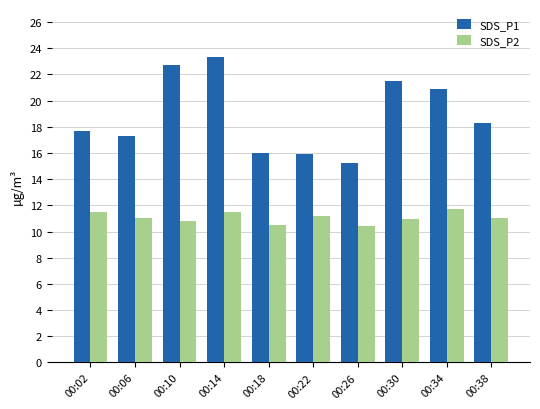

What is the difference between the maximum and minimum values in the SDS_P2 series?

1.3